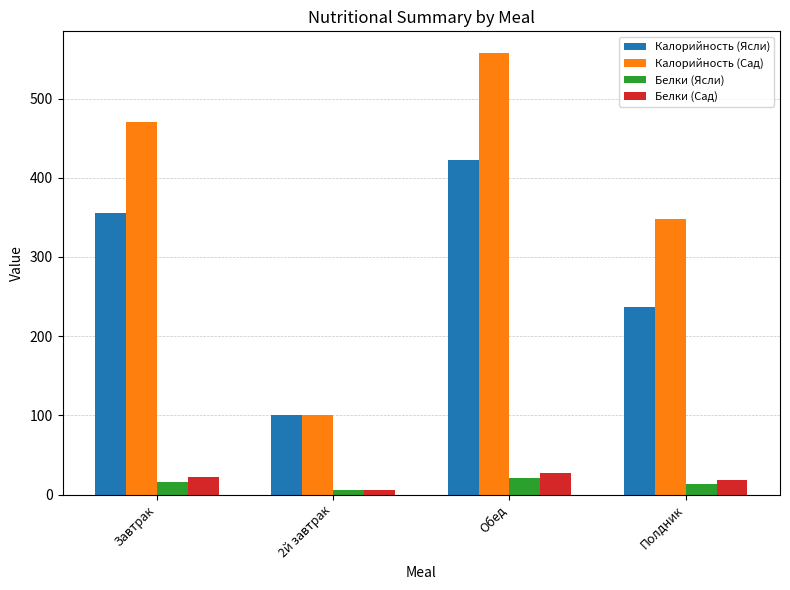

Which category has the highest value in the Белки (Сад) series?

Обед